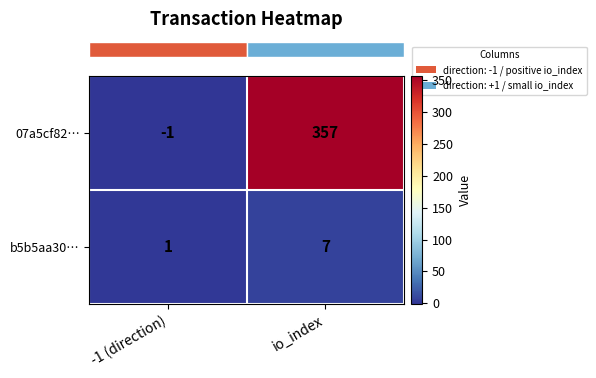

Rank the series by their maximum value, from lowest to highest.

b5b5aa30…, 07a5cf82…